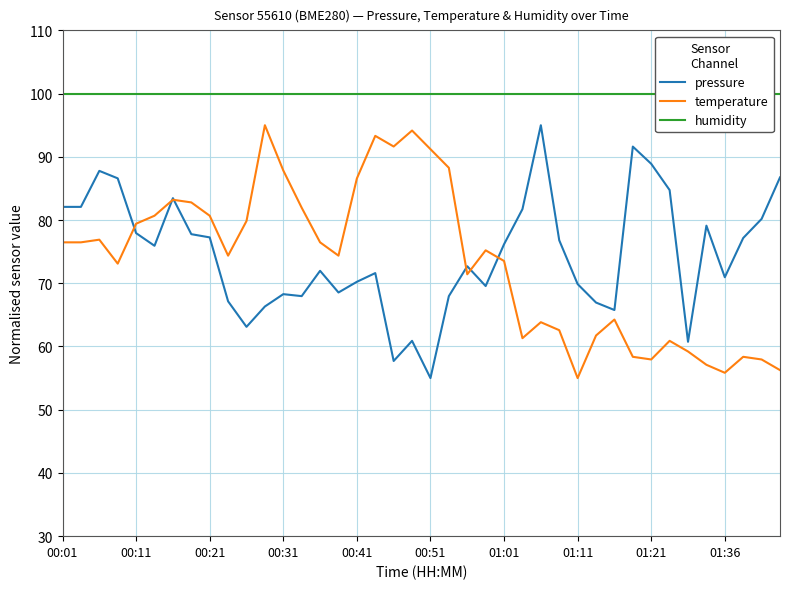

Is it true that temperature equals 79.4 at 00:11?

True